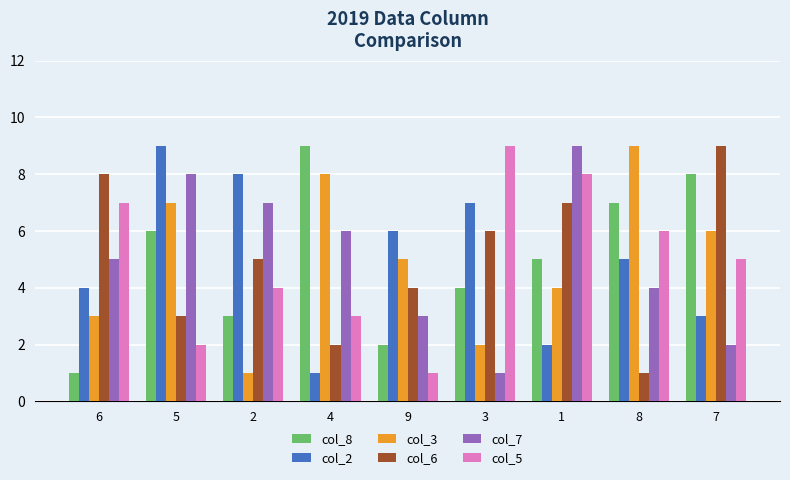

List the labels in order of col_6 value, smallest first.

8, 4, 5, 9, 2, 3, 1, 6, 7